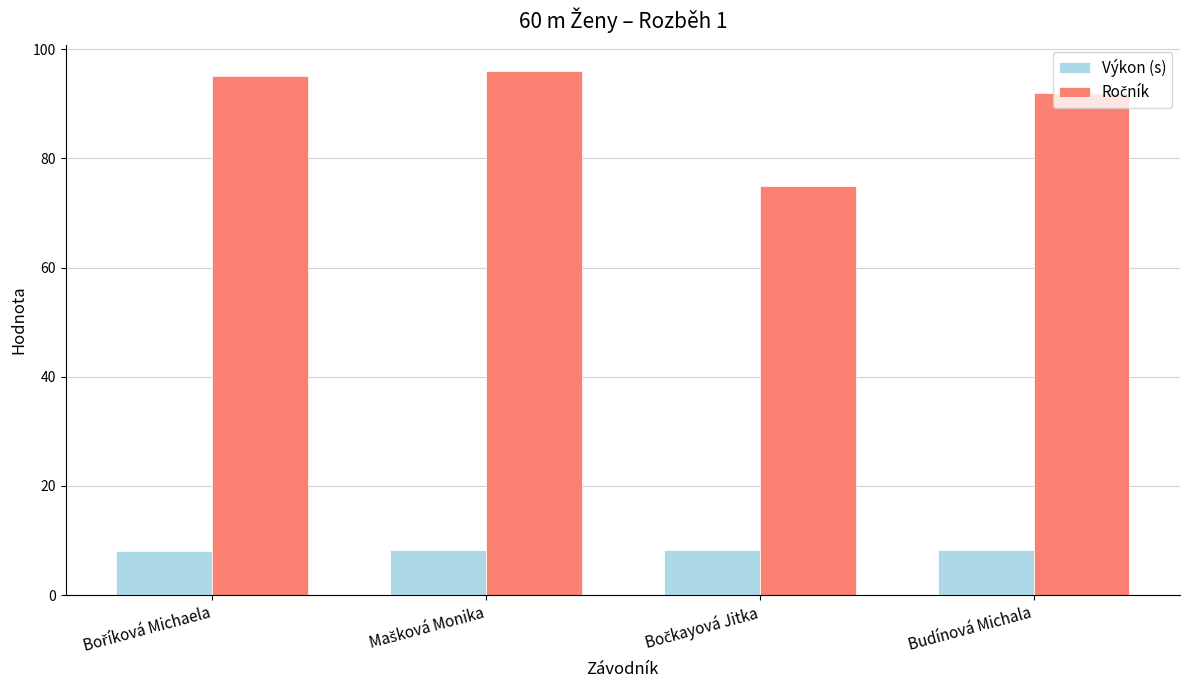

Read the Výkon (s) value at Budínová Michala.

8.3